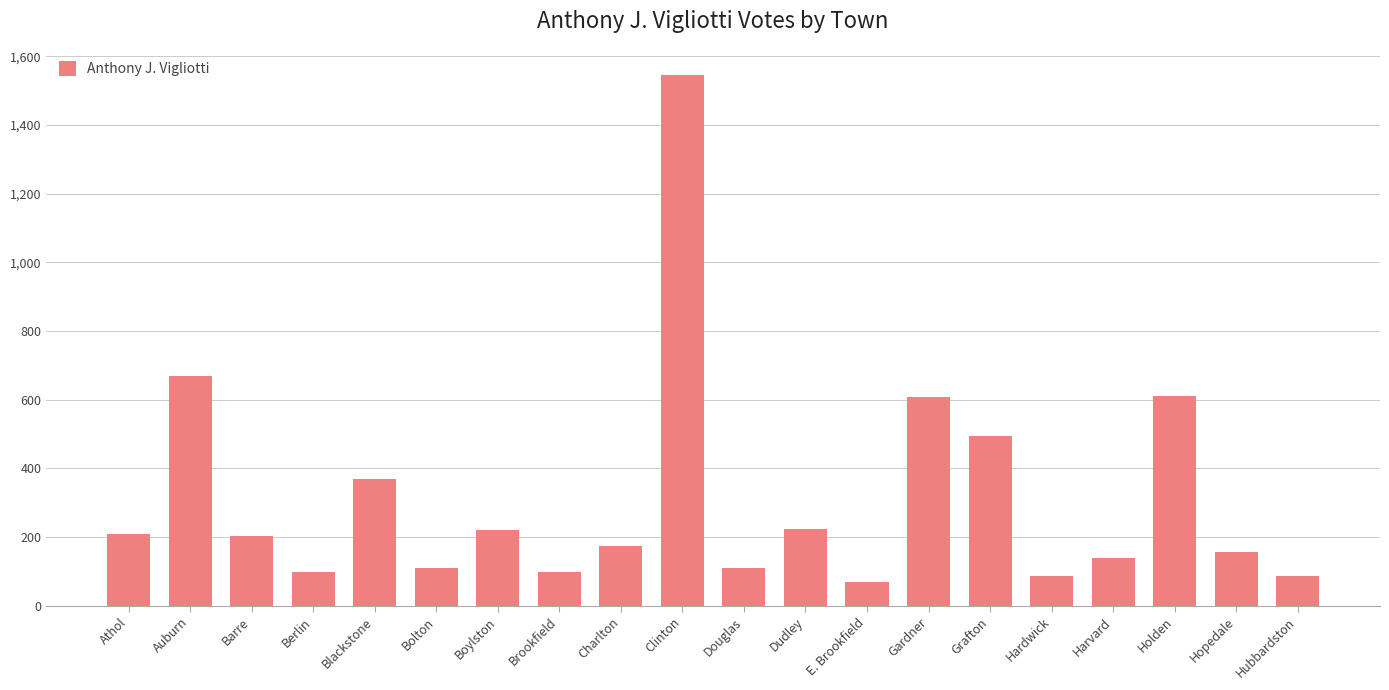

At which label is the value closest to 807?

Auburn